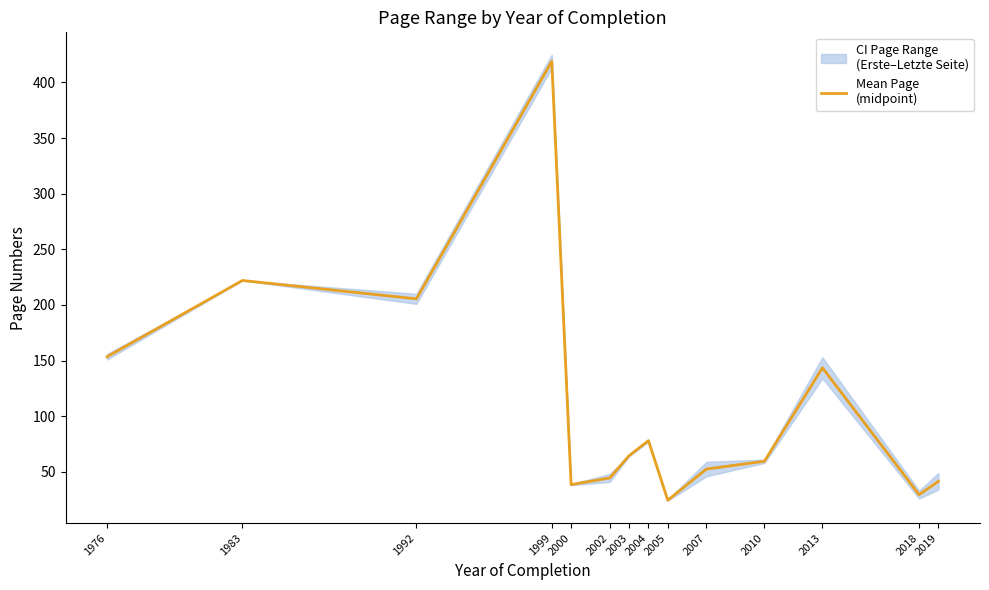

How many lines are shown in the chart?

1